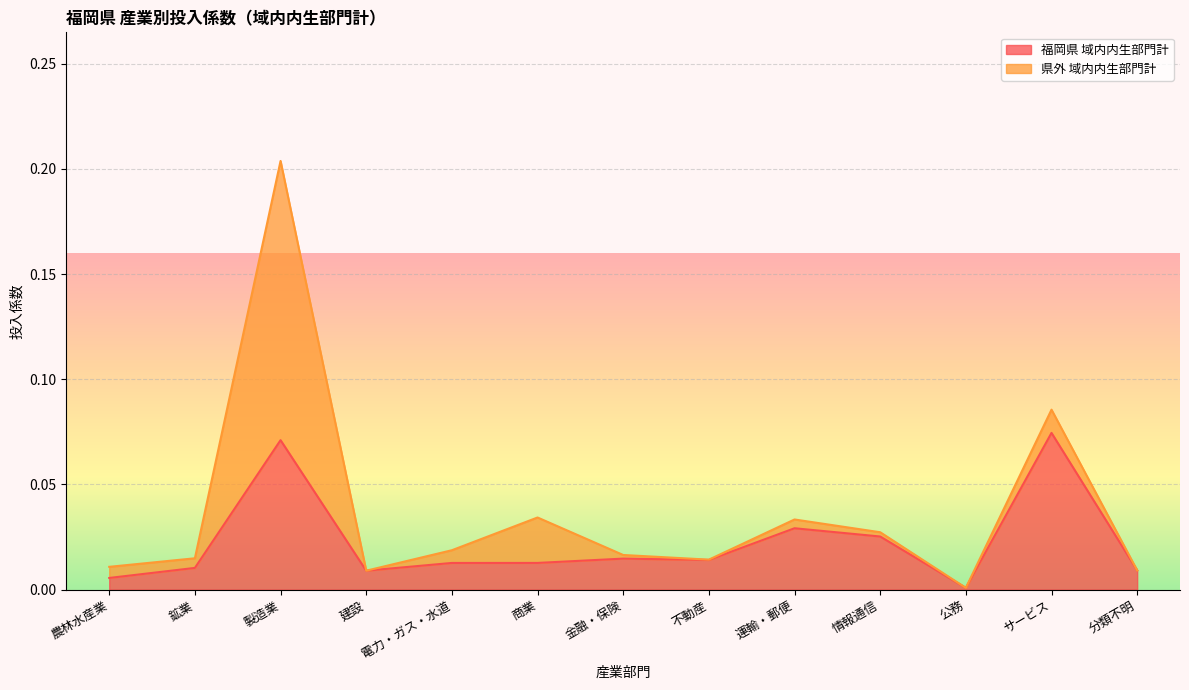

What is the change in value from 製造業 to 分類不明?

-0.1